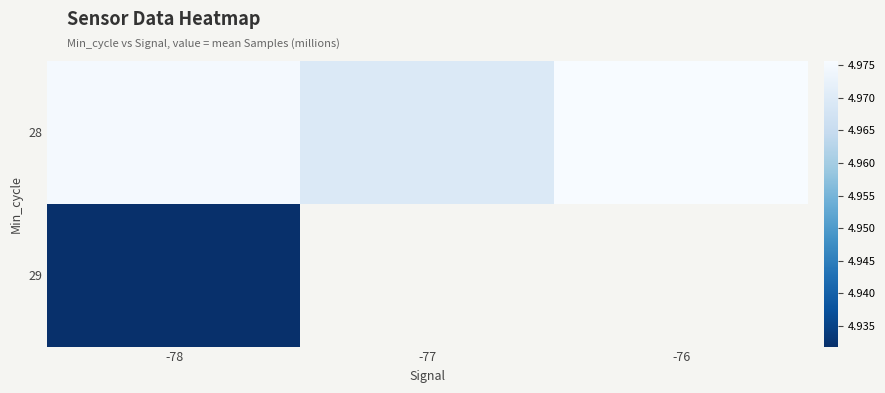

True or false: 28 has a value of 7.5 at -76.

False